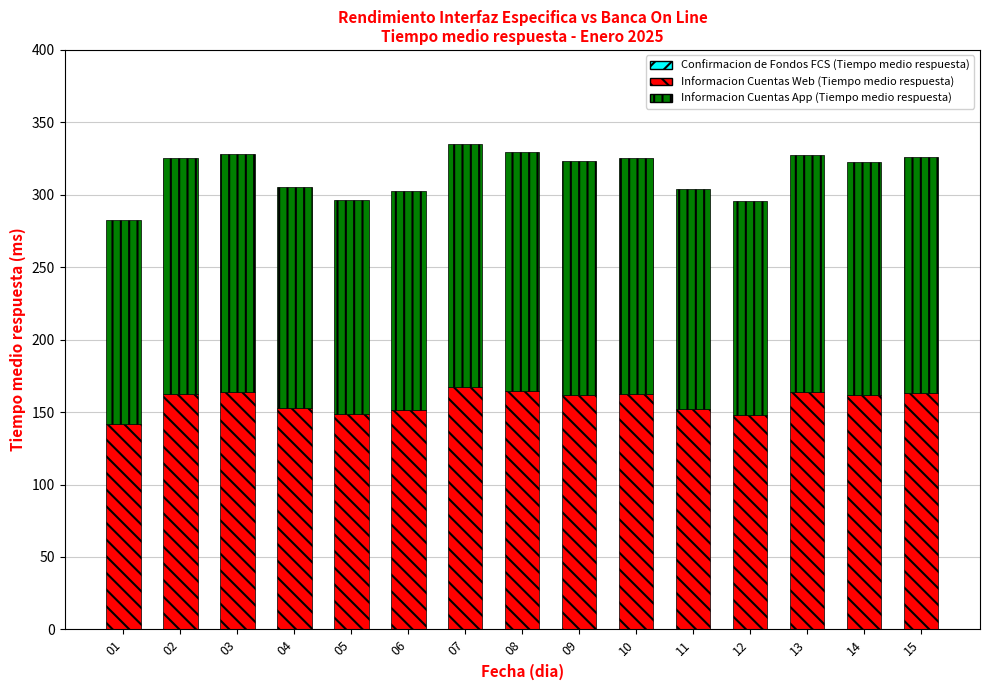

What is the lowest value of the Informacion Cuentas Web (Tiempo medio respuesta) series?

141.5